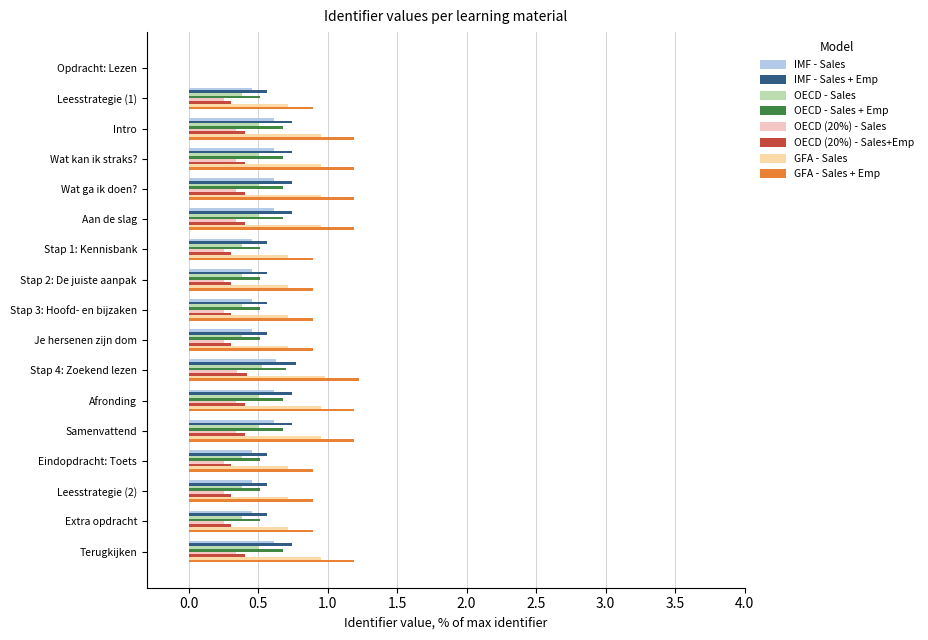

Count the number of data series in this chart.

8